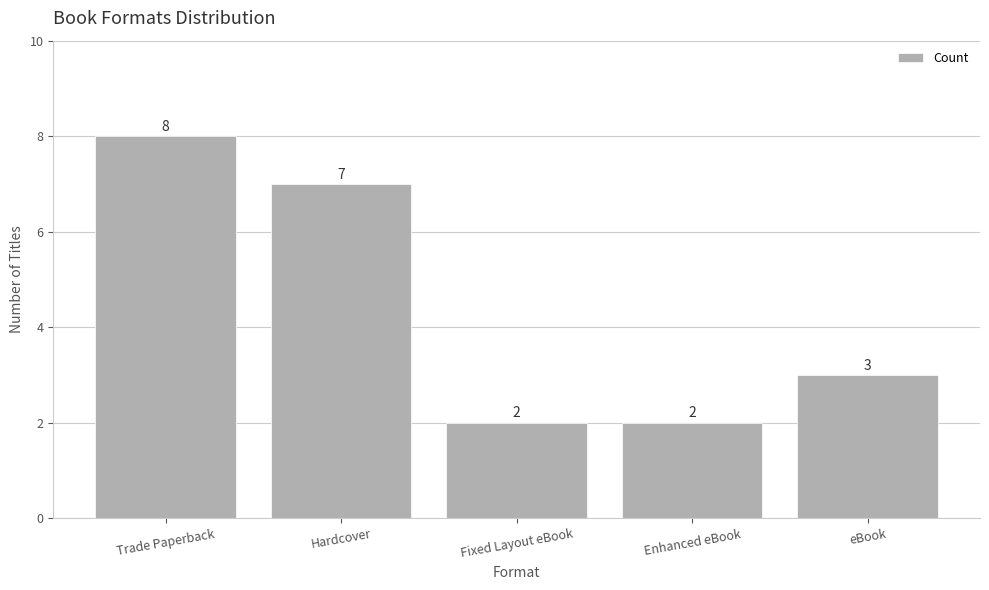

Are the bars grouped side by side (vs. stacked)?

No